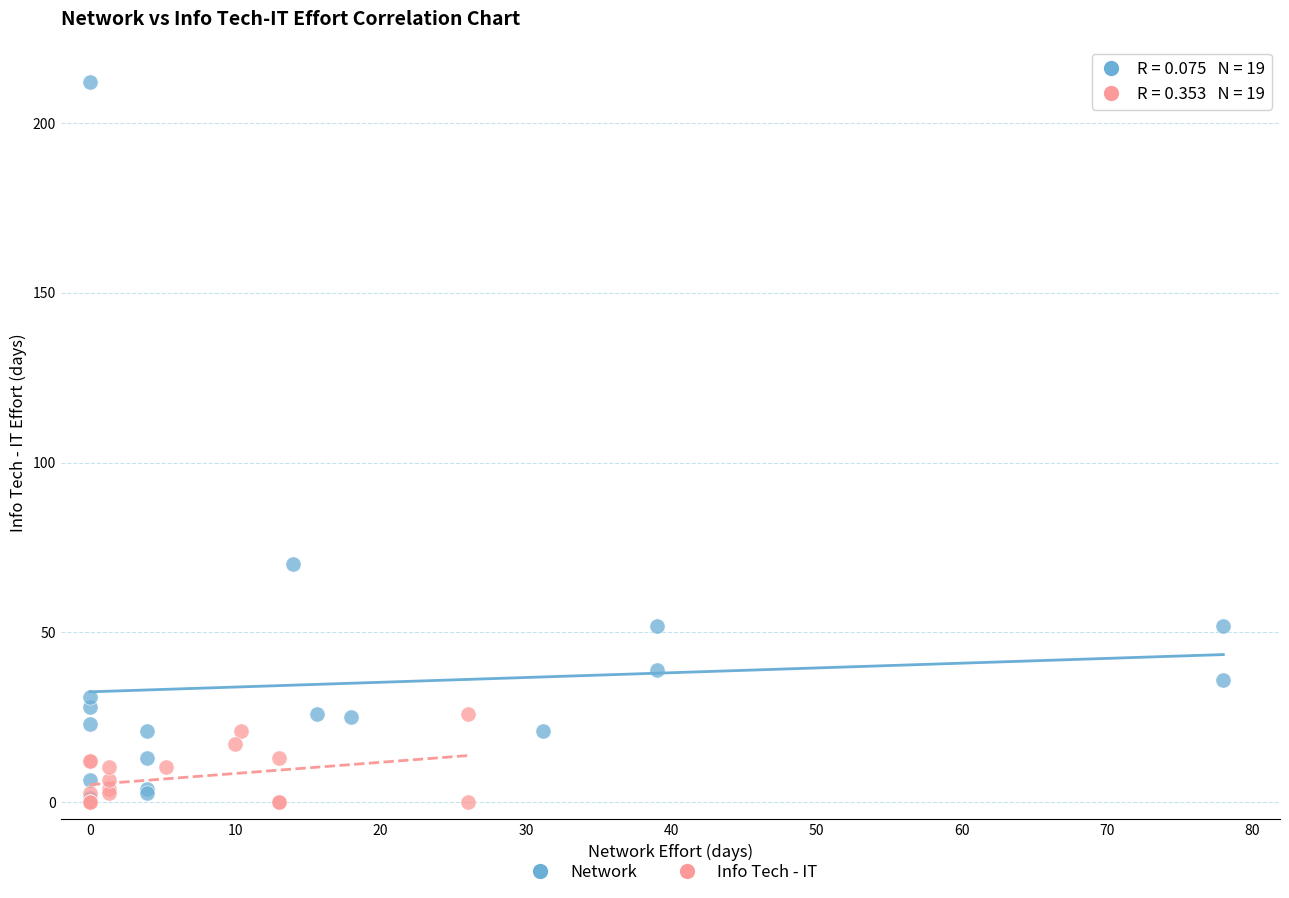

Which series contains the highest Y value?

Network